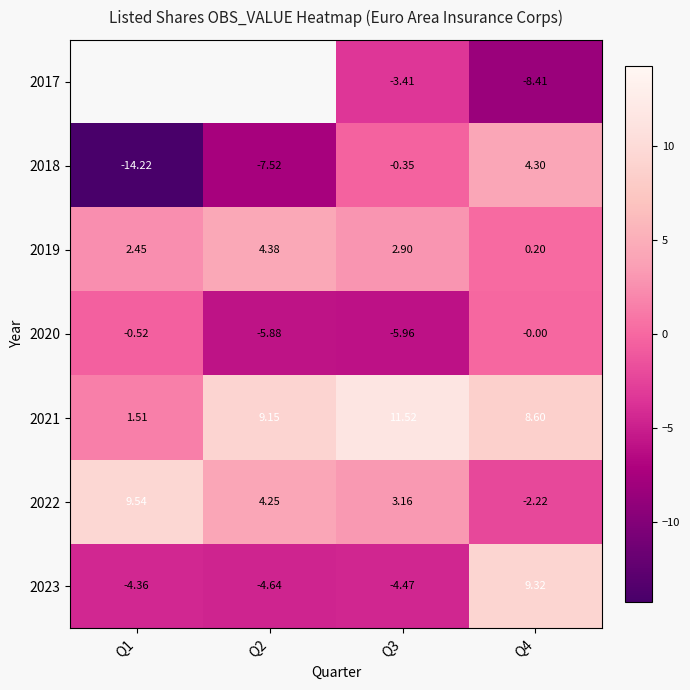

Which series has the largest range (max minus min)?

2018